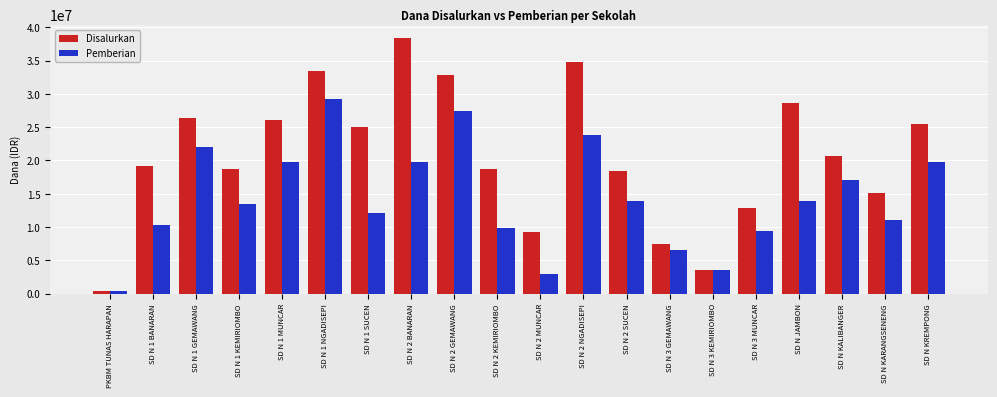

Is the value of Pemberian at SD N KARANGSENENG greater than the value of Disalurkan at SD N 2 SUCEN?

No